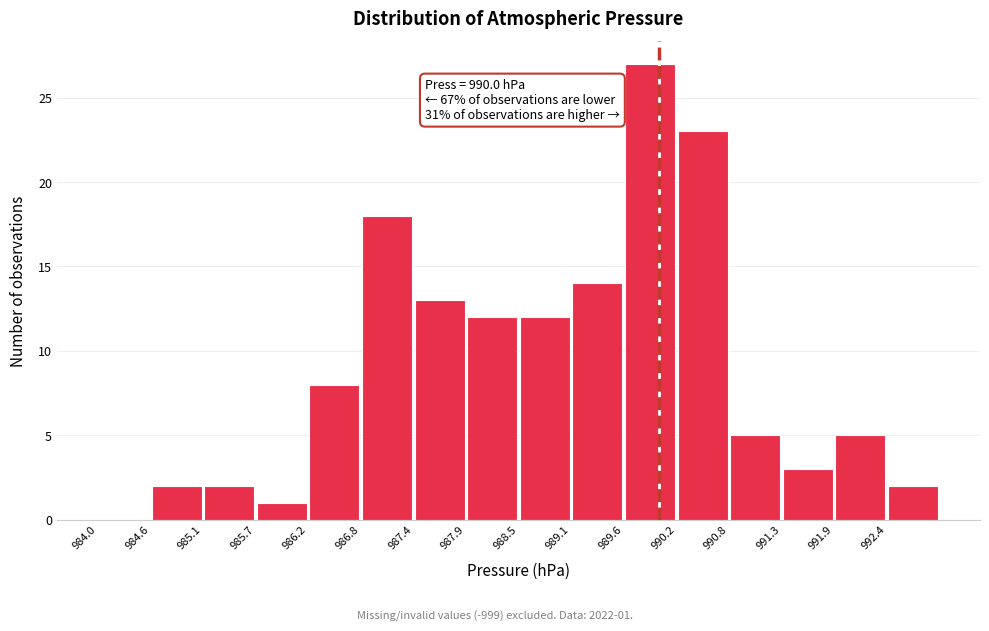

Which range on the x-axis has the tallest bar?

989.6 to 990.2